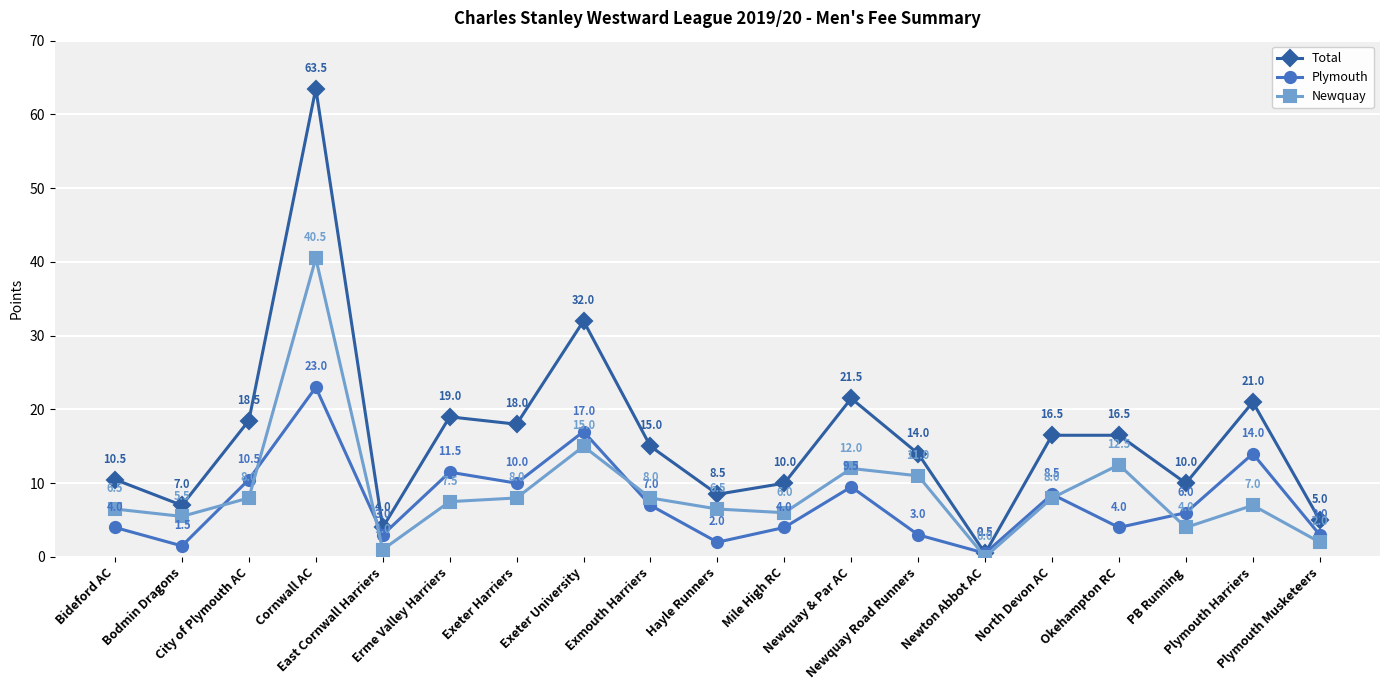

Where is the first local maximum for Plymouth?

Cornwall AC